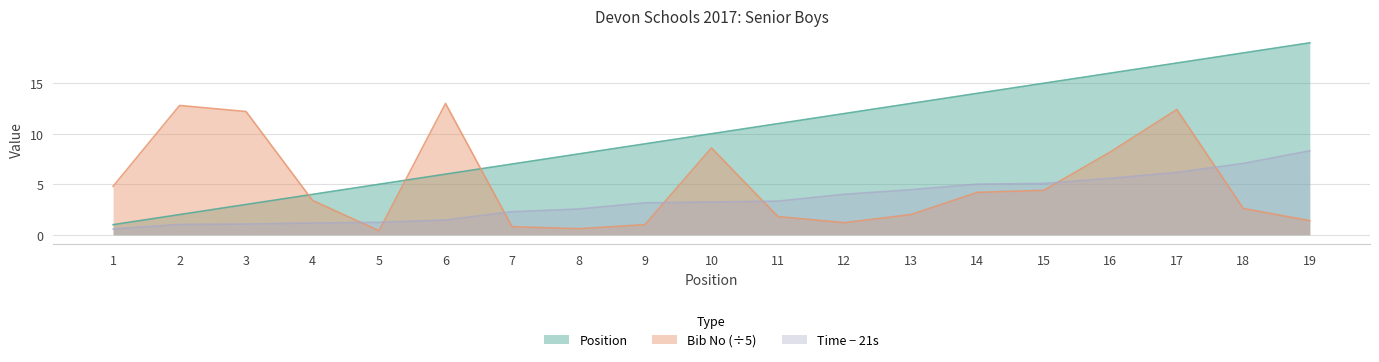

Where do Bib No and Position first cross each other?

3 and 4